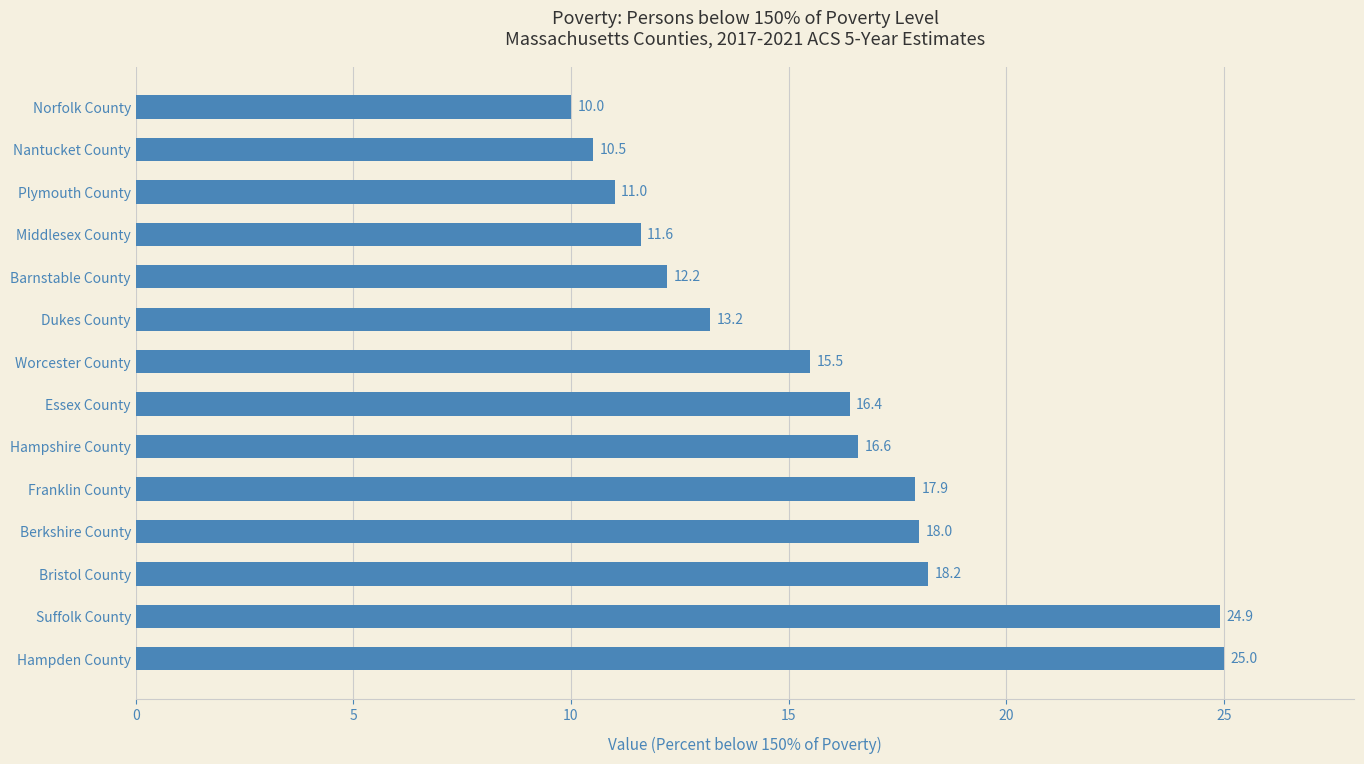

True or false: the data shows 4.5 at Essex County.

False